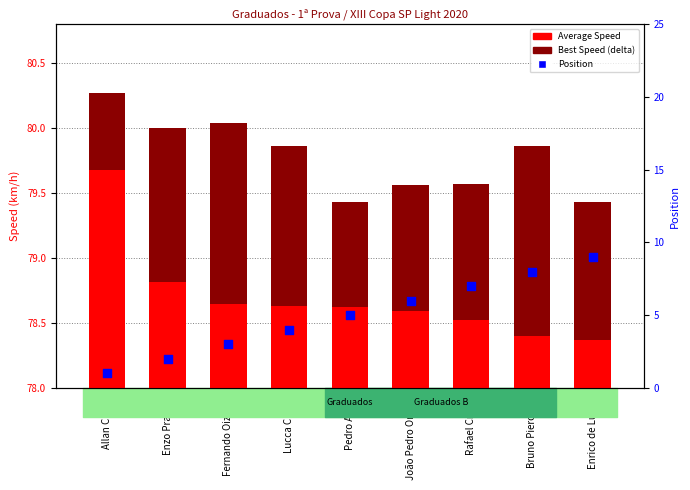

What are all the series names shown in the legend?

Average Speed, Best Speed (delta), Position